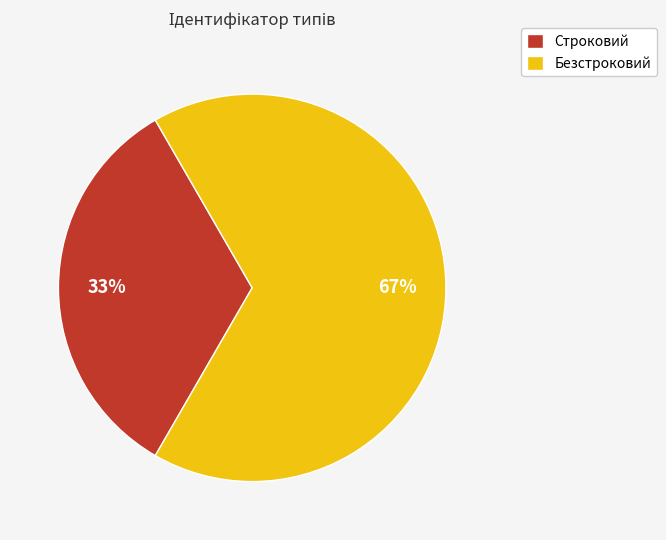

Is the sum of Безстроковий and Строковий greater than half?

Yes